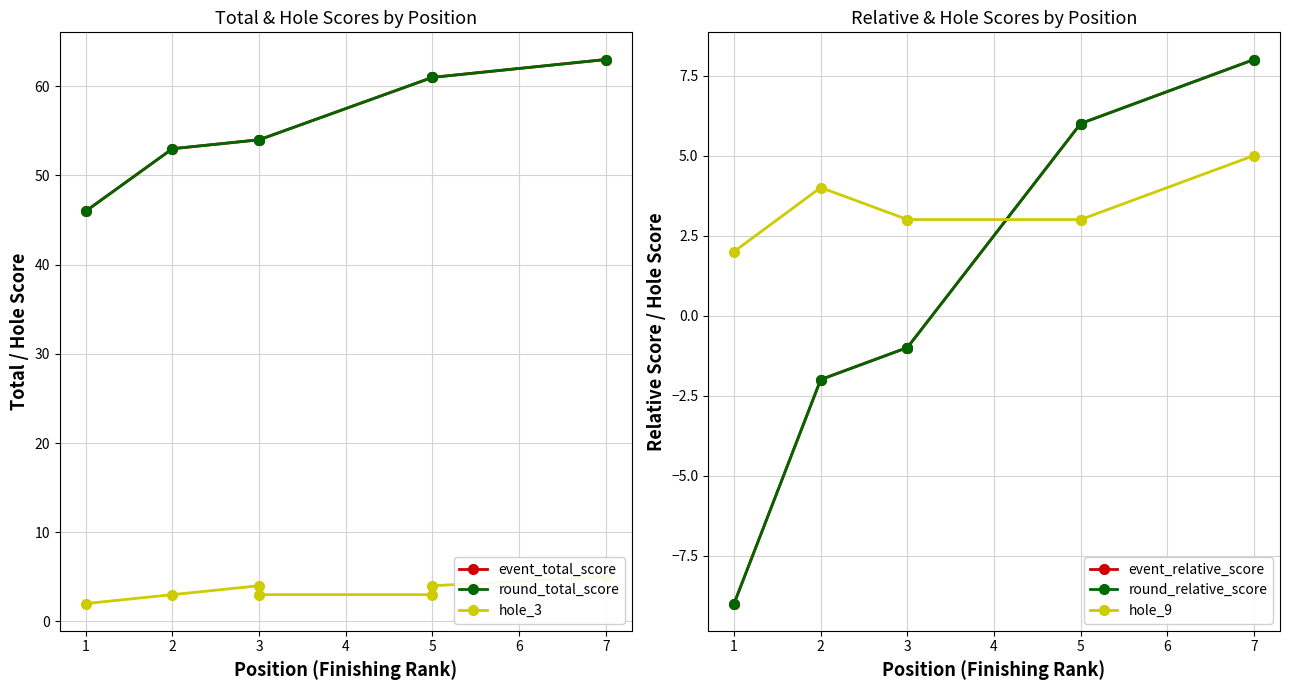

In hole_9, how many points are higher than both neighbors (excluding endpoints)?

1